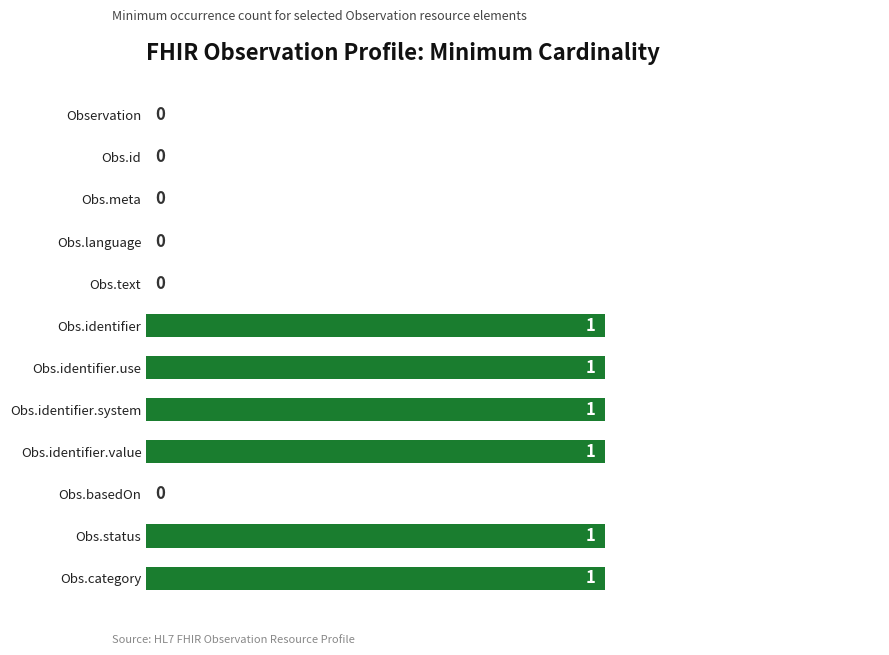

What is the sum of all values?

6